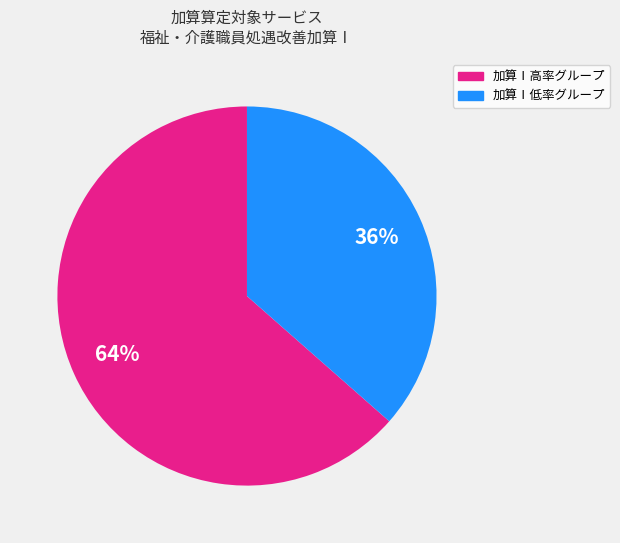

To the nearest percent, what is the average slice percentage?

50%